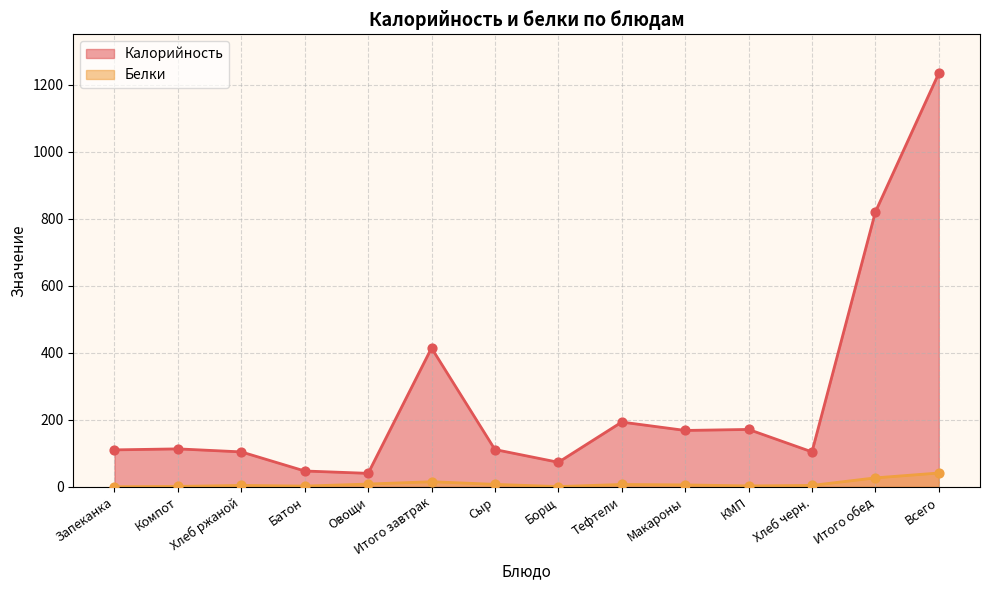

Is the value of Калорийность at Итого завтрак greater than the value of Белки at Сыр?

Yes